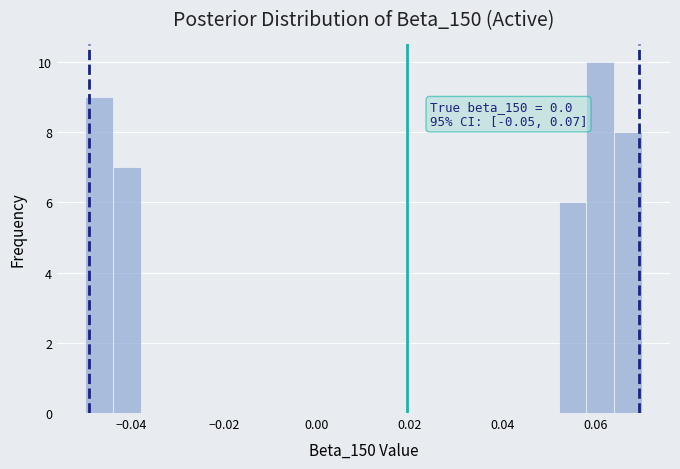

Around what value on the x-axis is the tallest bar? Give the approximate position of its centre, as read against the axis.

0.062